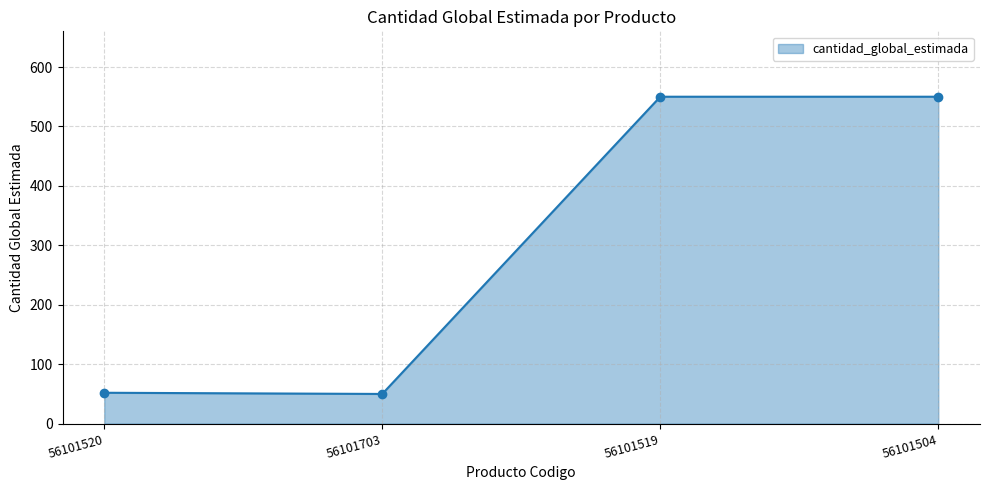

Where is the first local minimum?

56101703